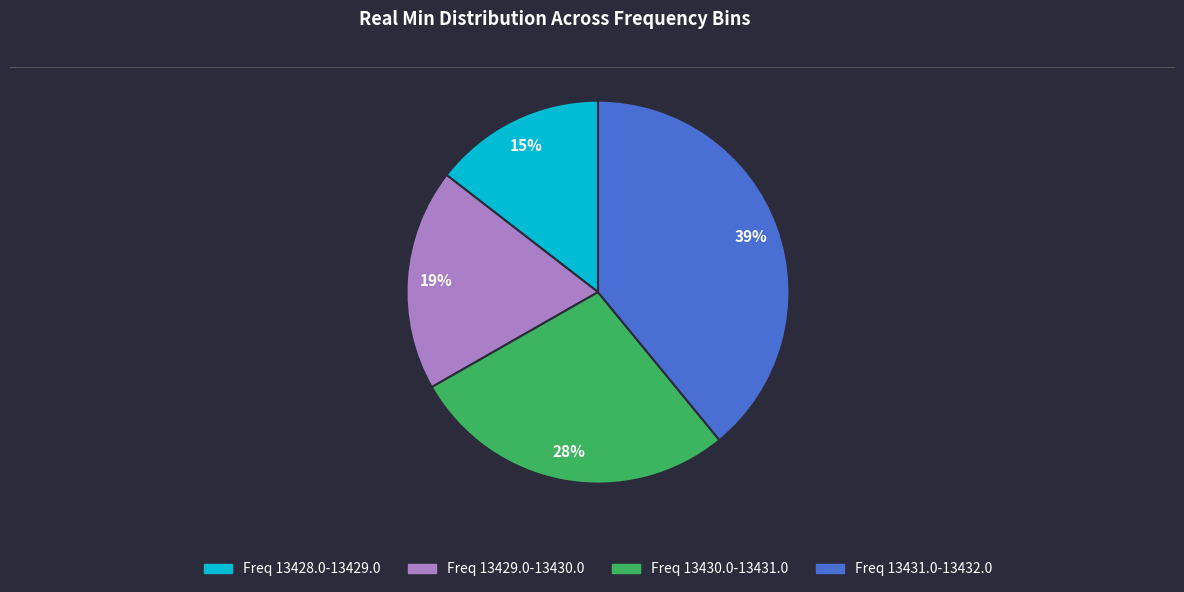

To the nearest percent, what is the average slice percentage?

25%